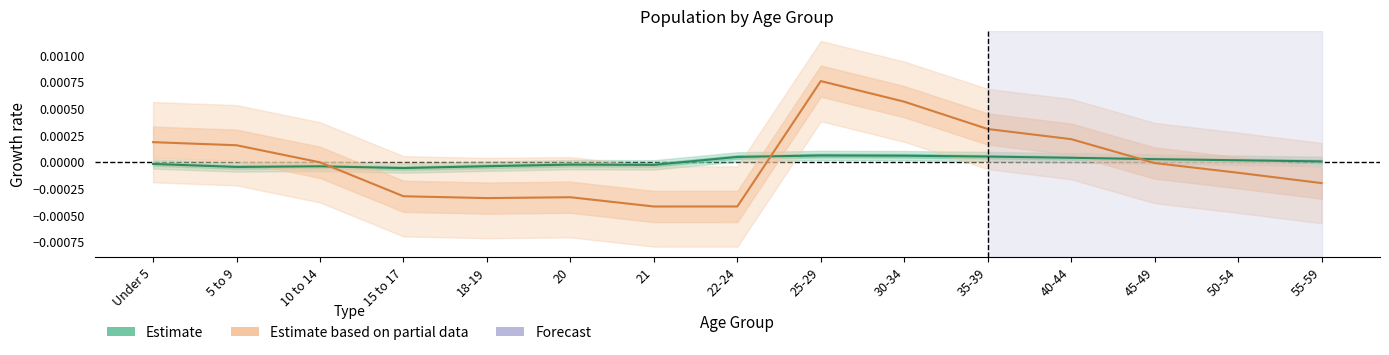

Is this an area chart (filled region under the line)?

No